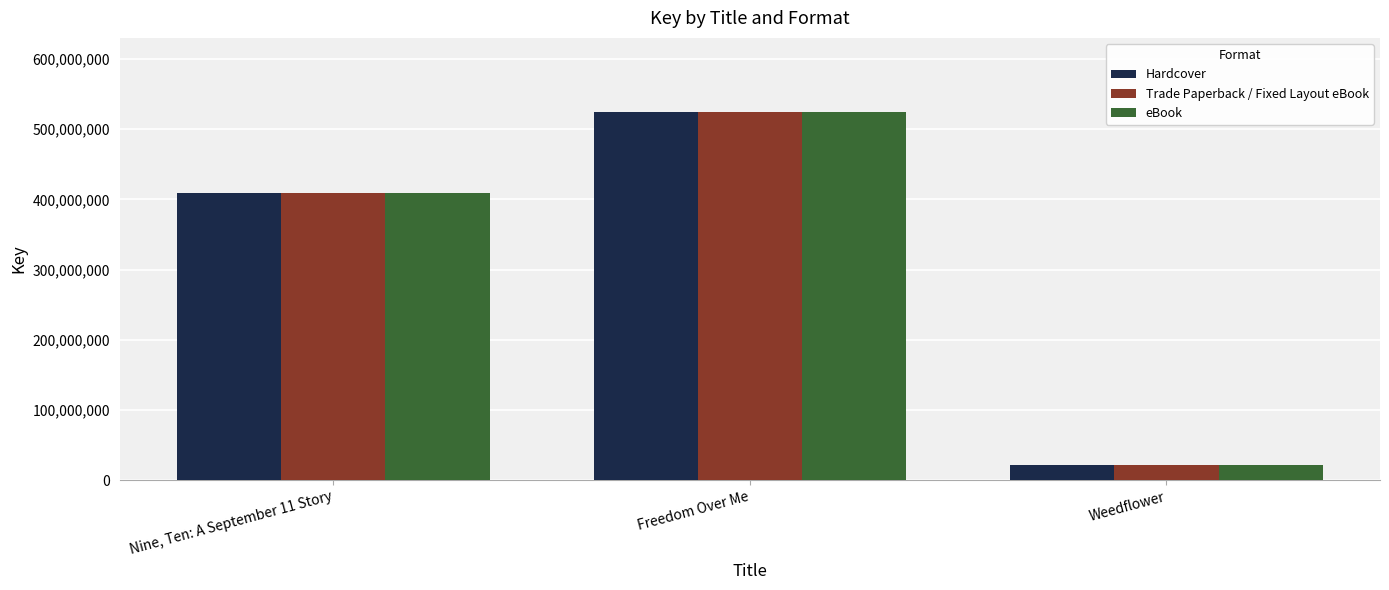

How many bars are there in total?

9